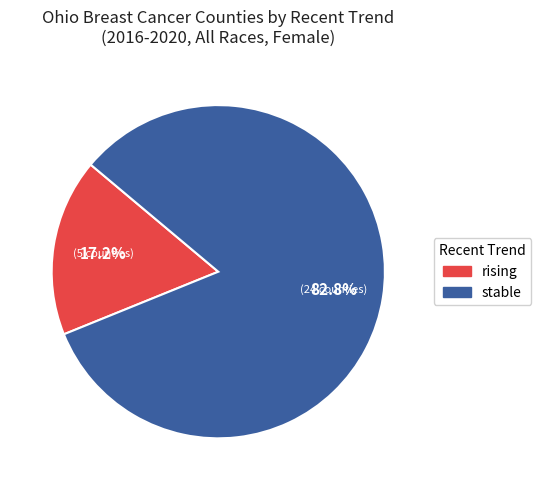

To the nearest percent, what is the average slice percentage?

50%